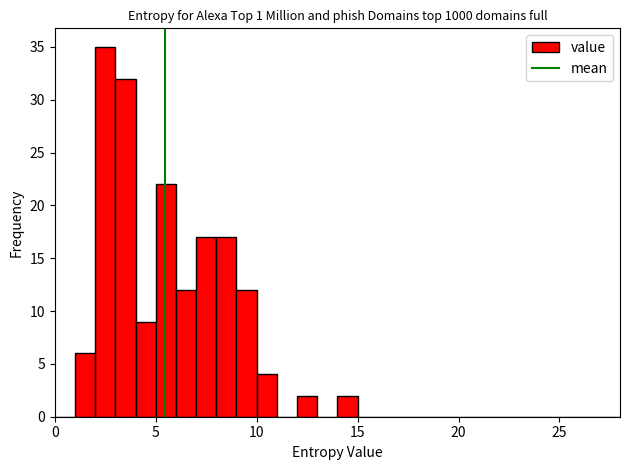

Around what value on the x-axis is the tallest bar? Give the approximate position of its centre, as read against the axis.

2.5